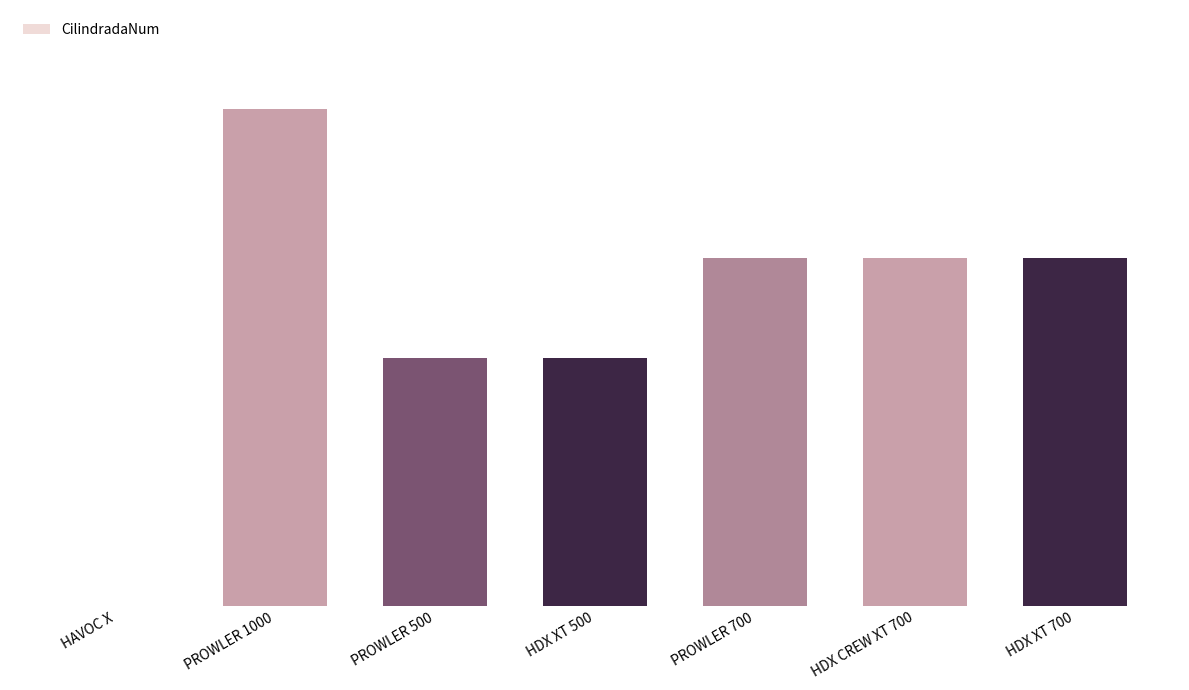

Are the bars horizontal?

No